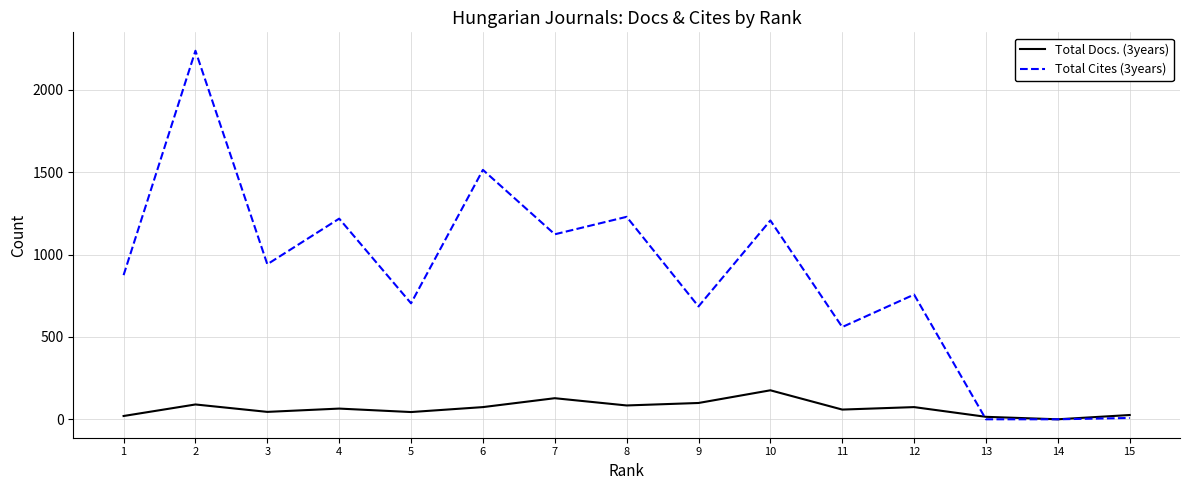

Which series has the largest total across all categories?

Total Cites (3years)